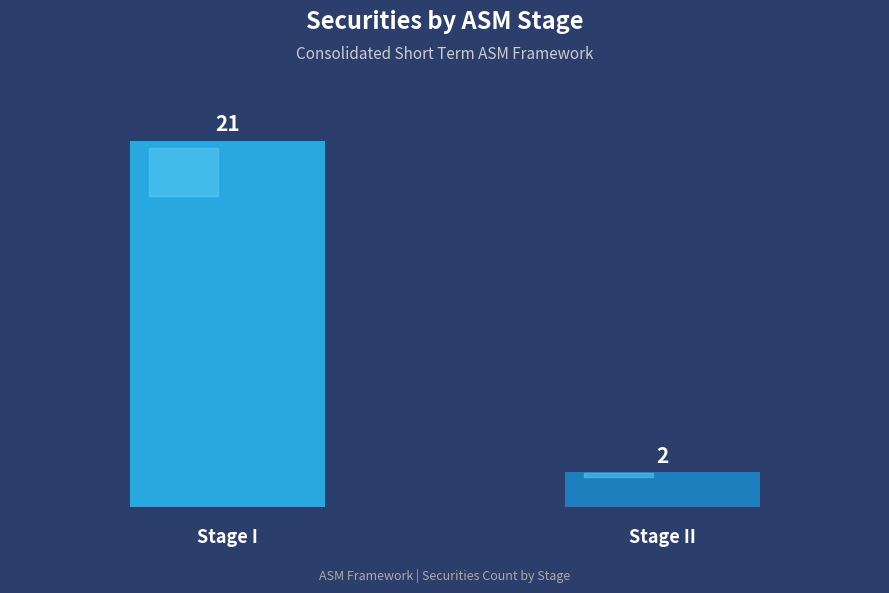

What is the greatest value displayed?

21